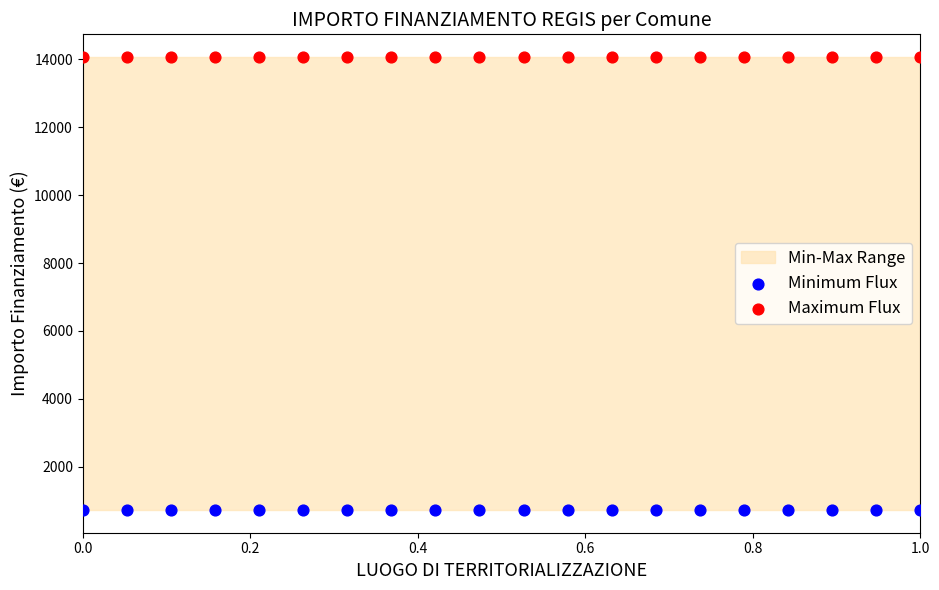

Which series contains the highest Y value?

Maximum Flux